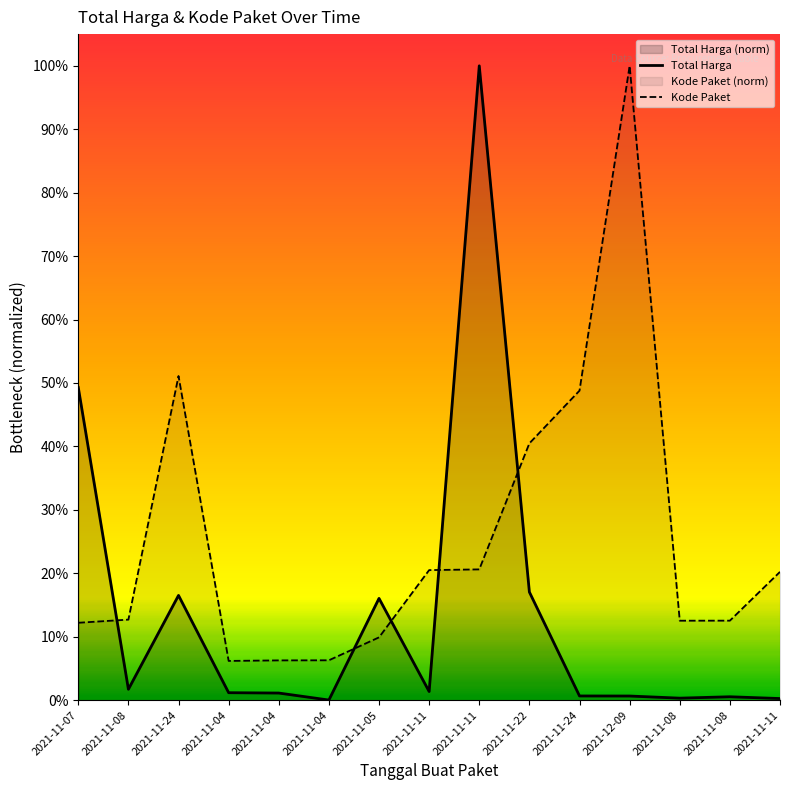

List the series in order of their overall mean, highest first.

Kode Paket, Total Harga